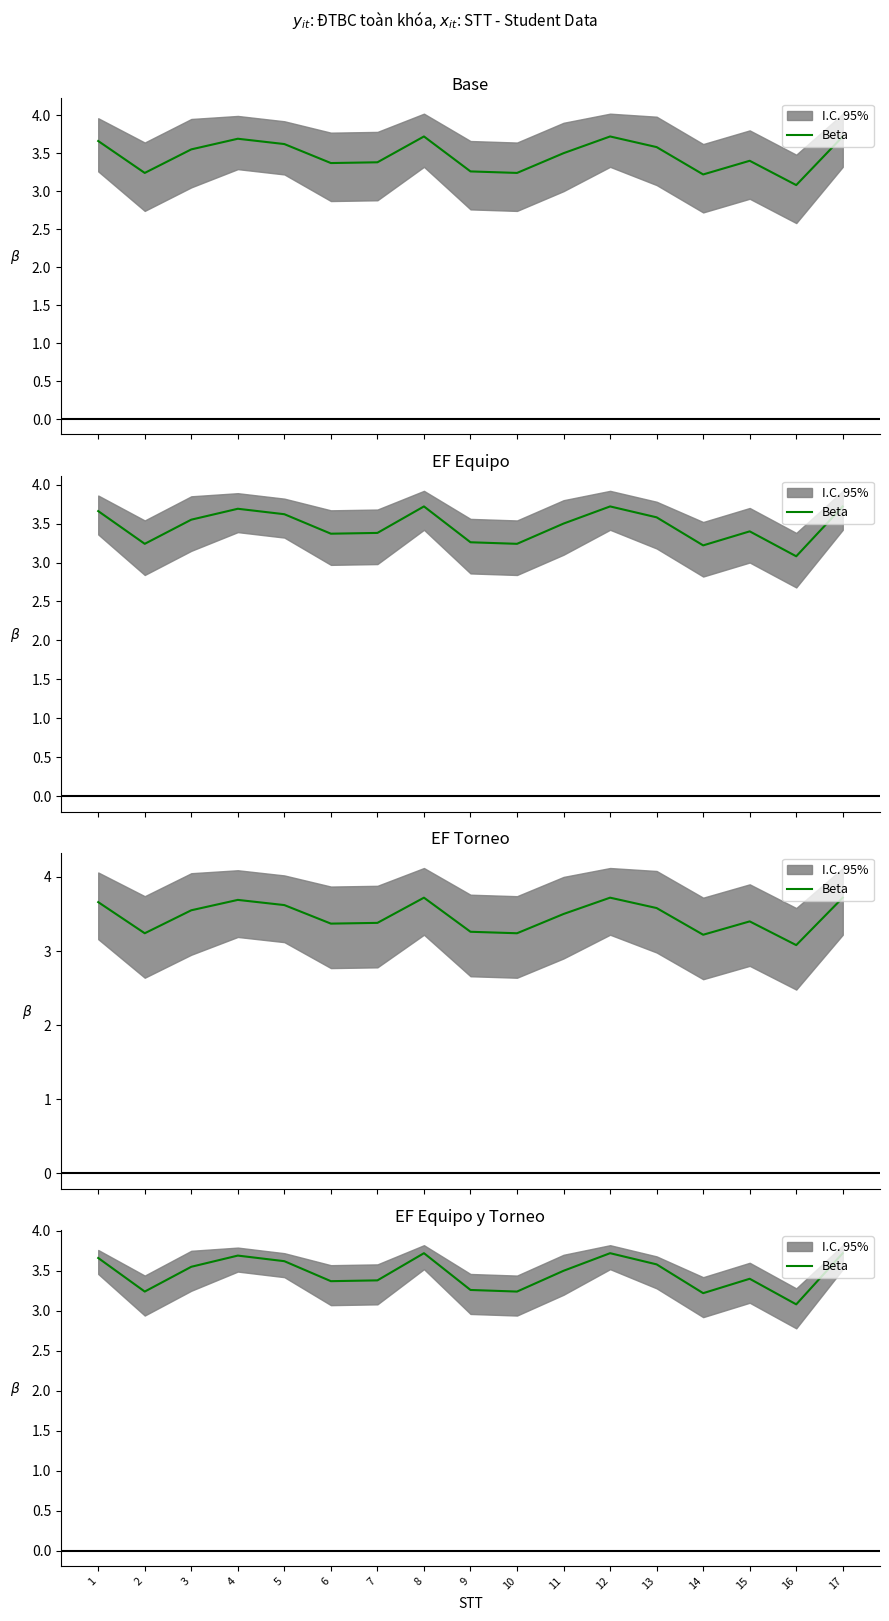

Reading right to left, list all the values displayed in this chart.

17=3.7	16=3.1	15=3.4	14=3.2	13=3.6	12=3.7	11=3.5	10=3.2	9=3.3	8=3.7	7=3.4	6=3.4	5=3.6	4=3.7	3=3.5	2=3.2	1=3.7